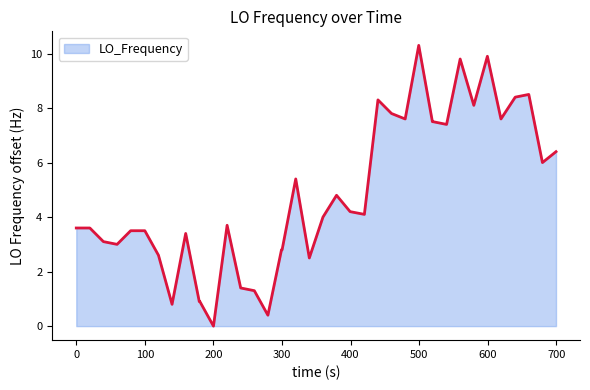

What is the difference between the maximum and minimum values?

10.3